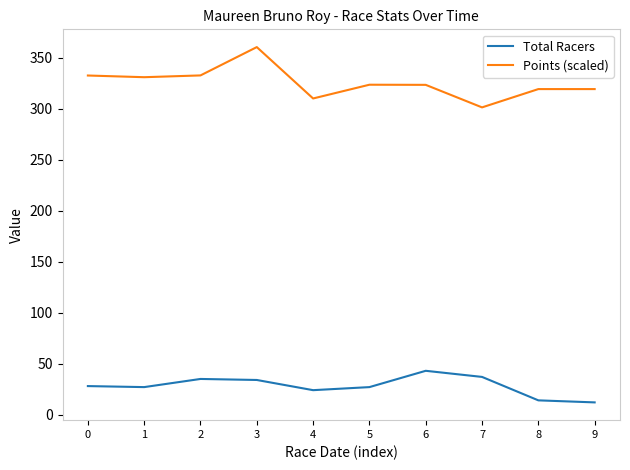

What is the difference between the highest and lowest values at 4?

286.2